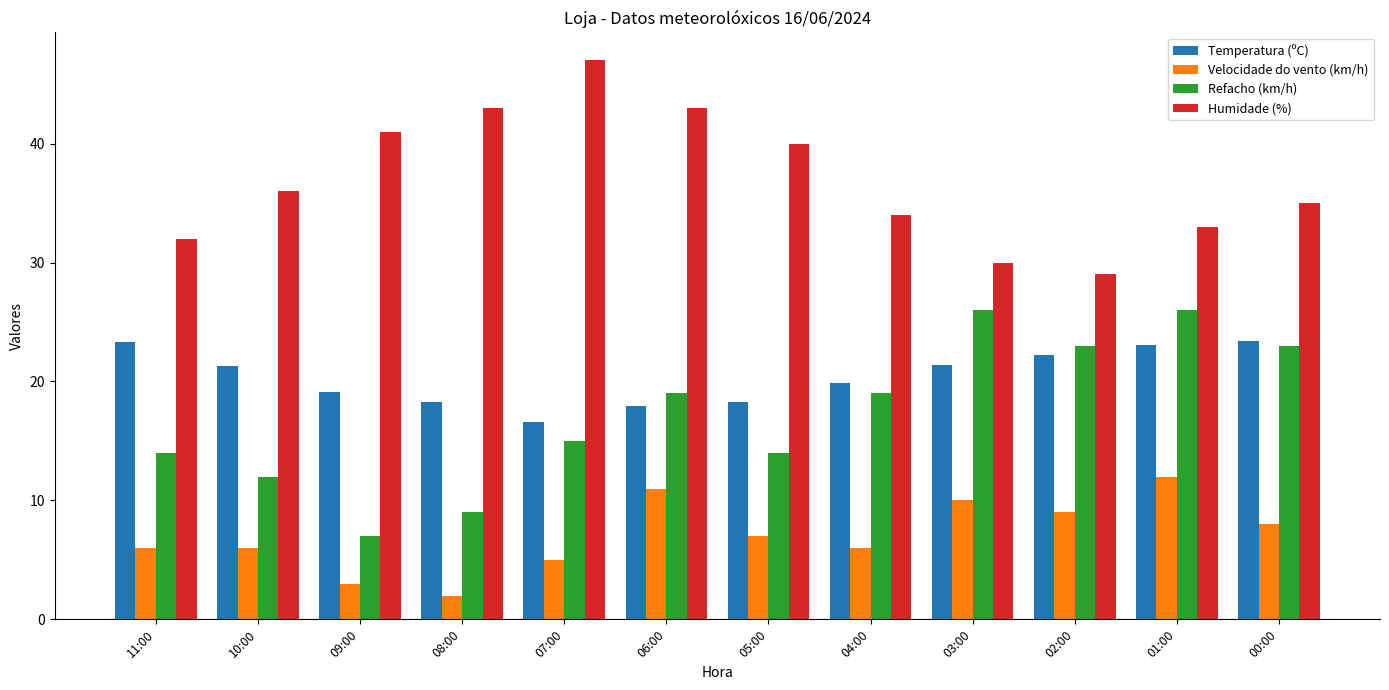

What are all the series names shown in the legend?

Temperatura (ºC), Velocidade do vento (km/h), Refacho (km/h), Humidade (%)